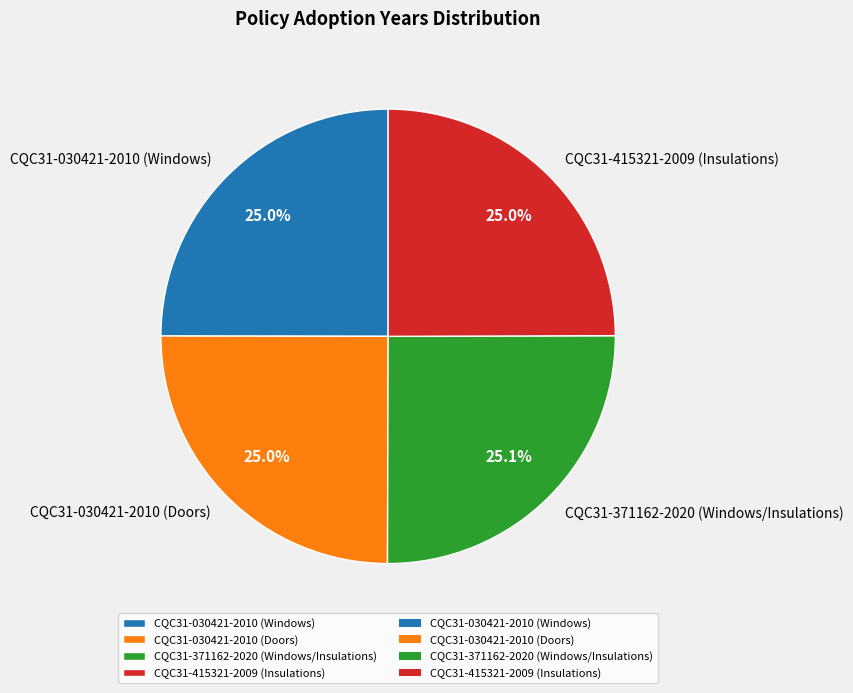

What portion of the pie excludes CQC31-030421-2010 (Doors)?

75.0%